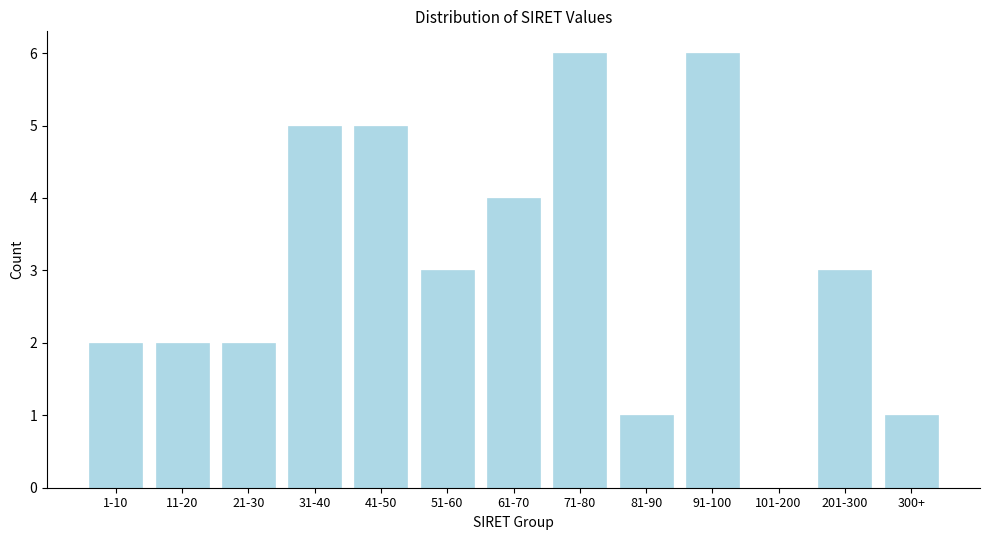

Reading right to left, what are all the values shown in this chart?

300+=1	201-300=3	101-200=0	91-100=6	81-90=1	71-80=6	61-70=4	51-60=3	41-50=5	31-40=5	21-30=2	11-20=2	1-10=2